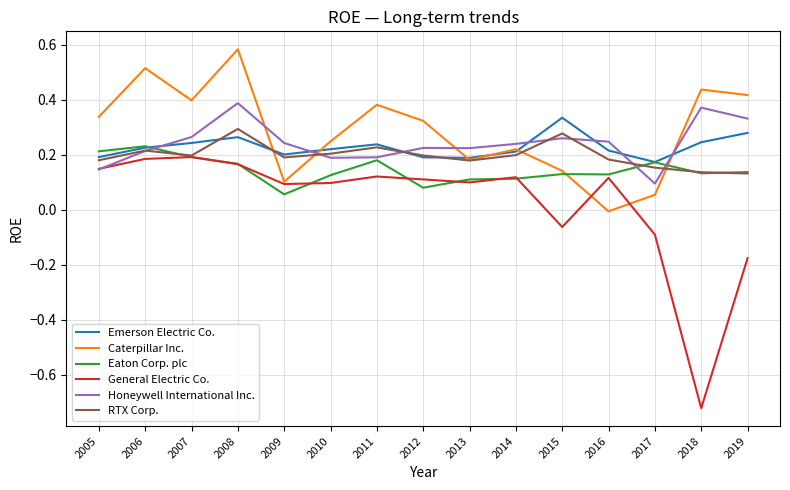

What is the total value across all series at 2015?

1.1